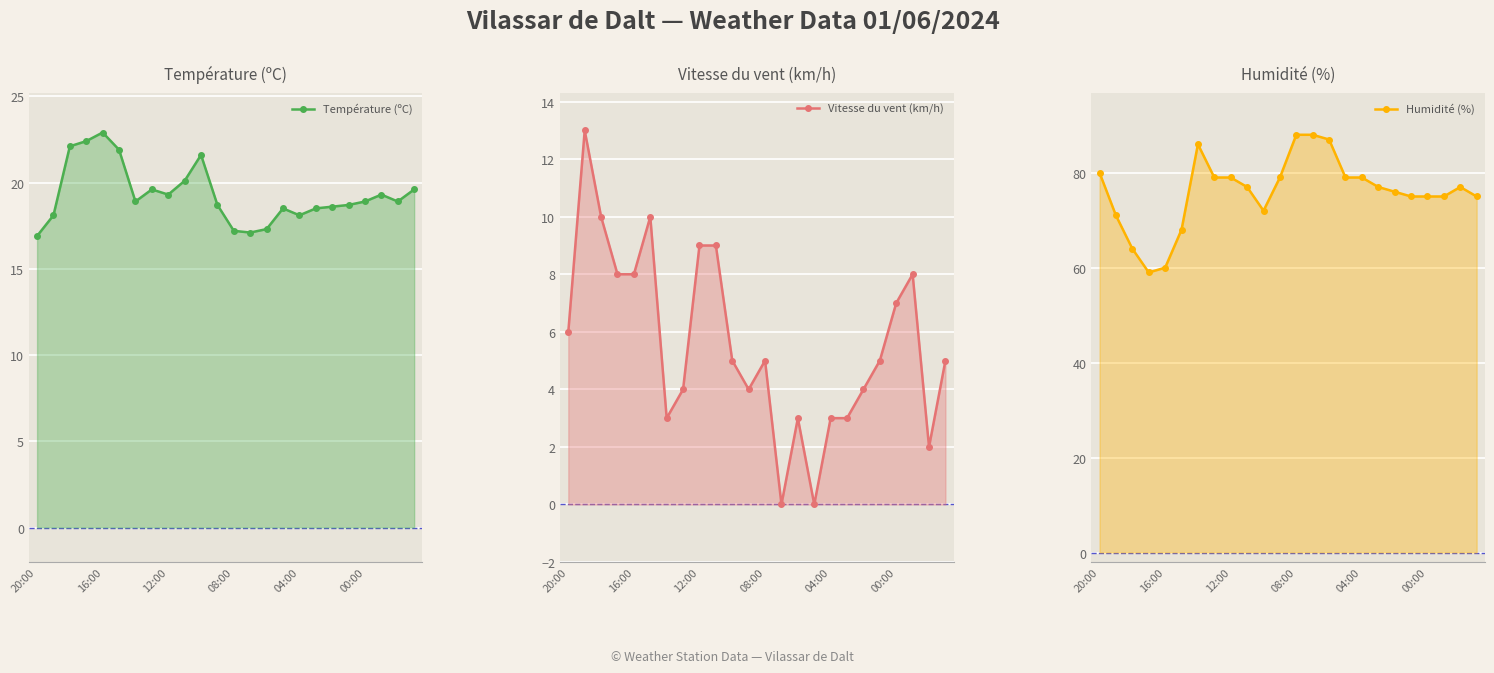

What is the sum of the Vitesse du vent (km/h) values at 11 and 23?

9.0